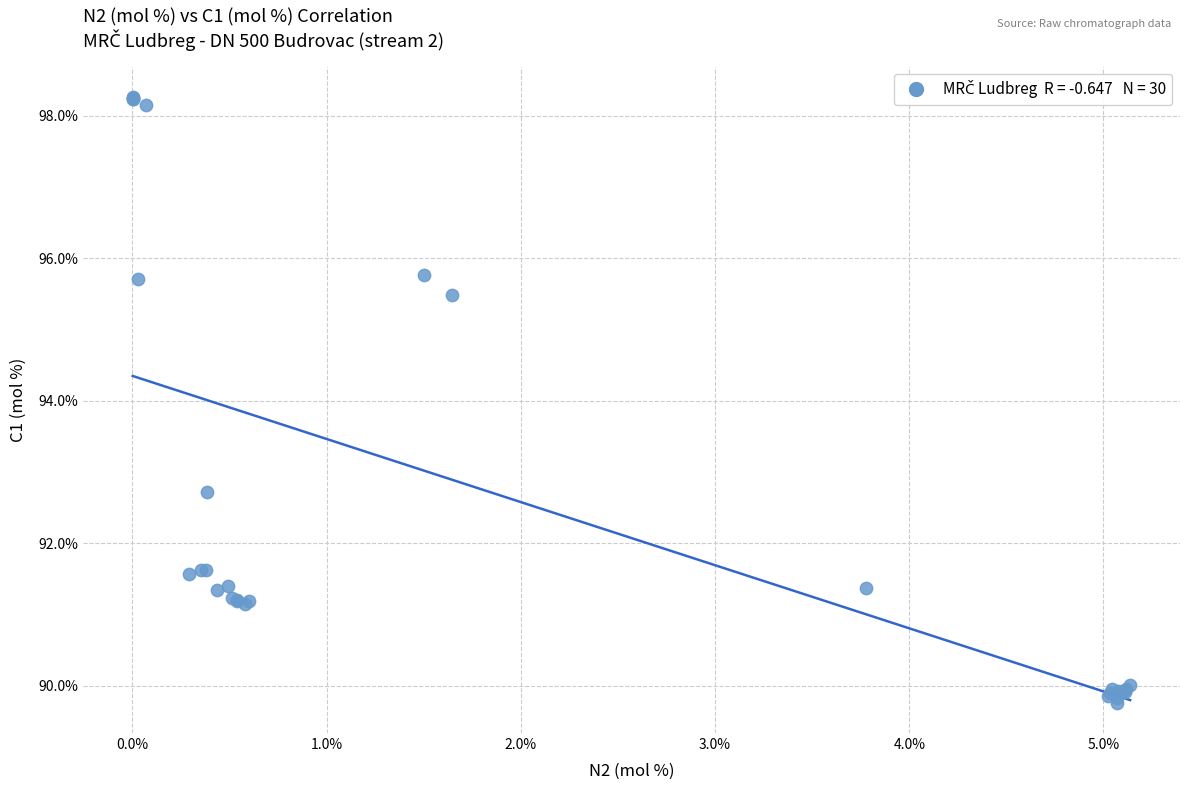

What Y value in the scatter plot is closest to 94?

92.7